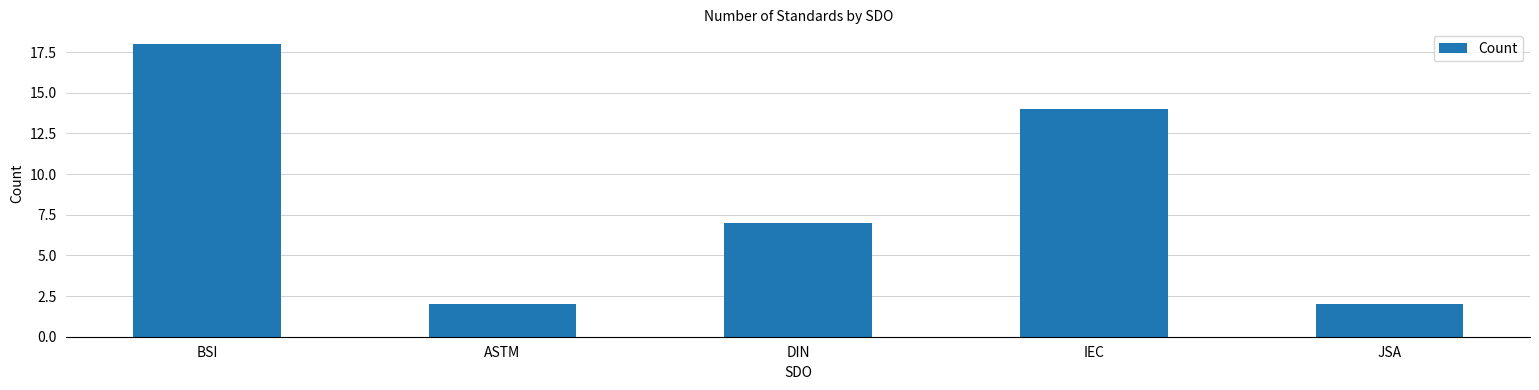

What is the value of the 4th bar from the left?

14